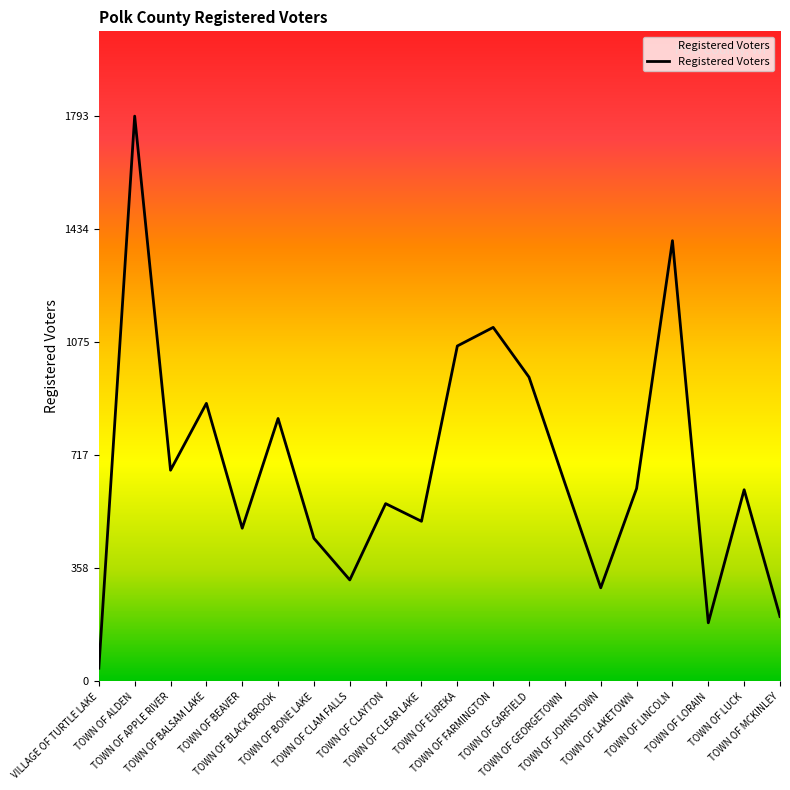

Where does the data first go above 612?

TOWN OF ALDEN